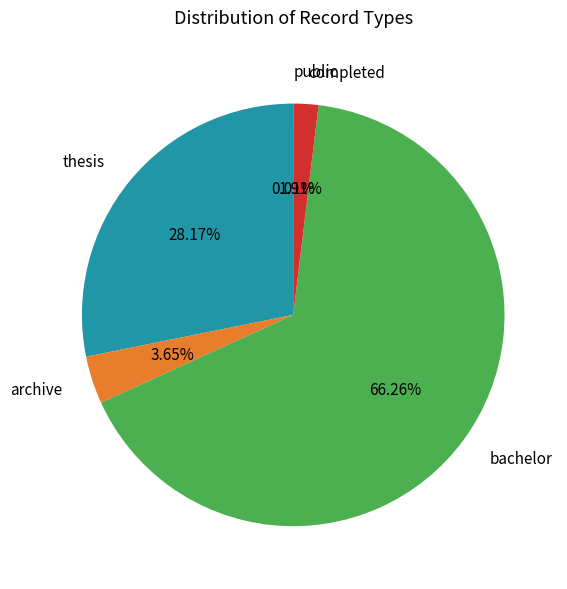

What is the ratio of the value at archive to the value at completed?

1.9